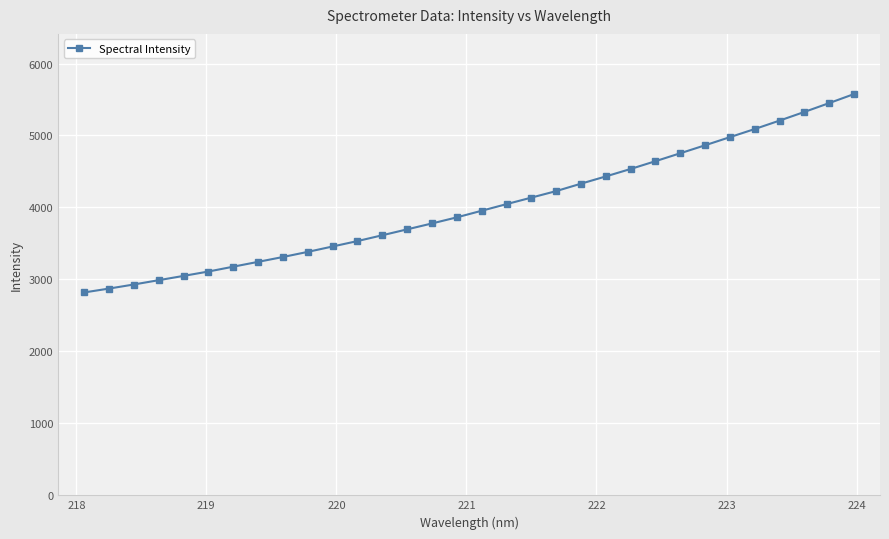

What is the value of the 16th point from the left?

3862.7